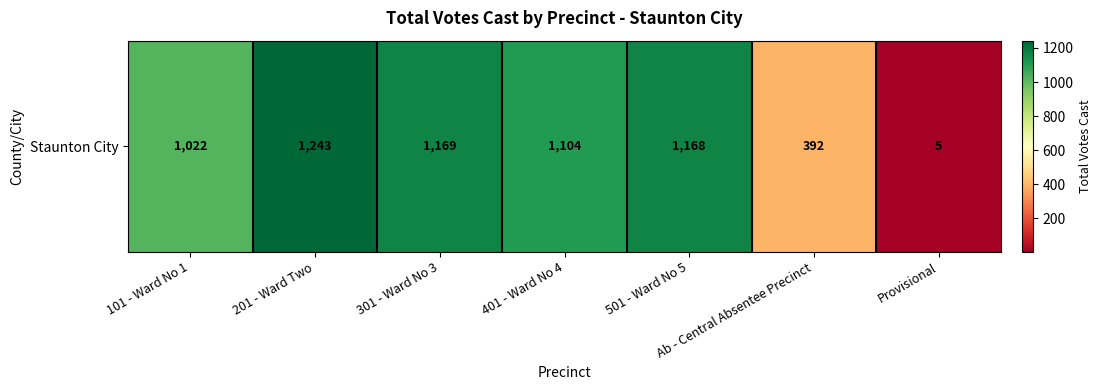

Reading right to left, extract all data points from this chart.

5	392	1168	1104	1169	1243	1022